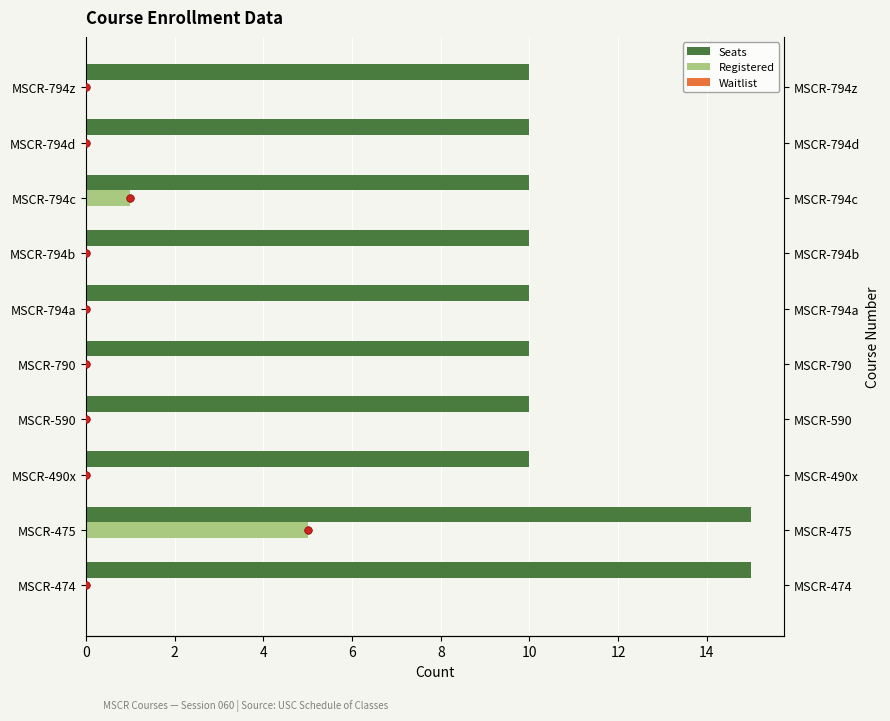

At how many categories does at least one series exceed 1?

10